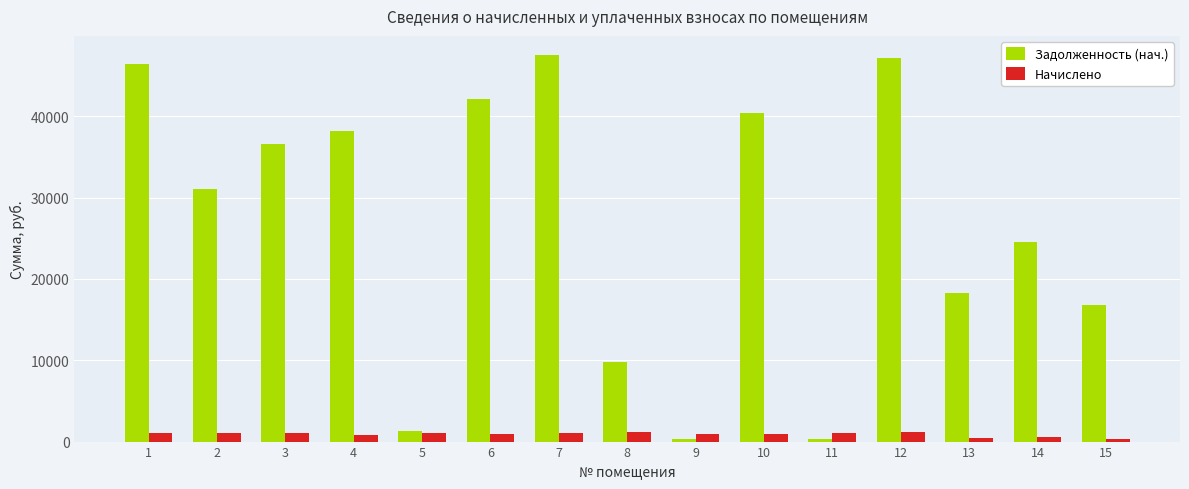

What is the average value of the Начислено series?

919.9